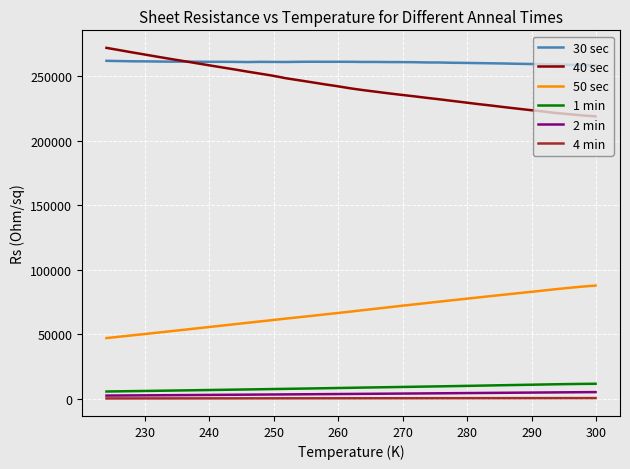

What is the difference between the maximum and minimum values in the 50 sec series?

40660.1